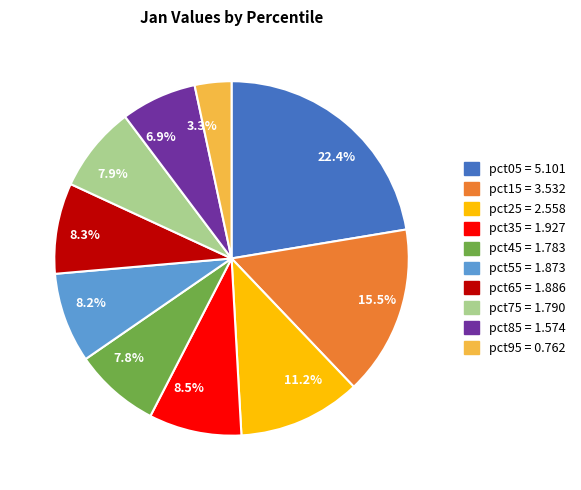

Does 22.4% account for over 50% of the chart?

No